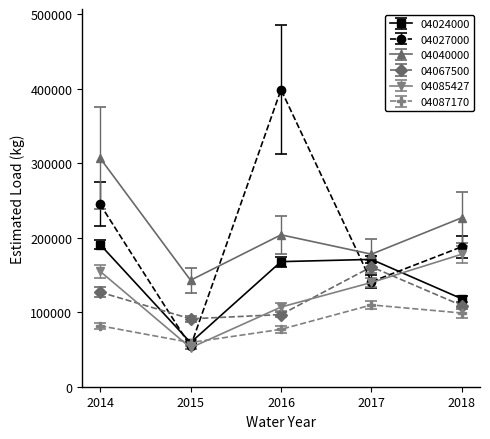

What is the total value across all series at 2017?

900862